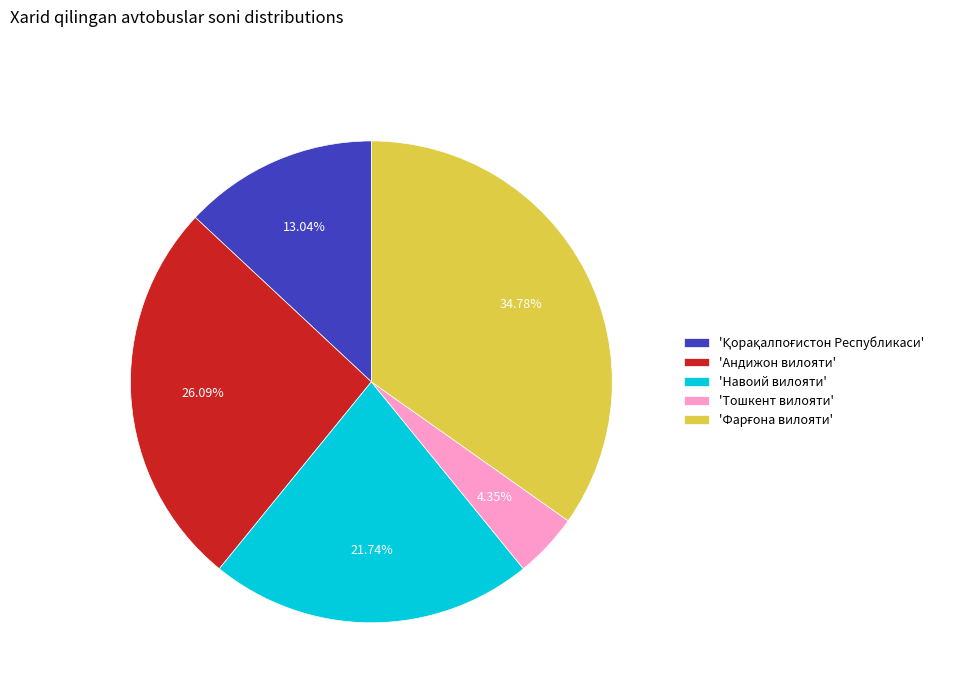

Which slice is the smallest?

'Тошкент вилояти'